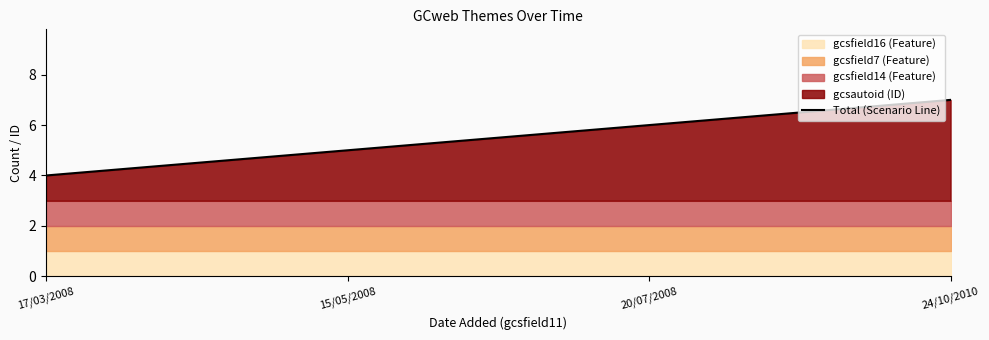

At which label does the data first exceed 6?

24/10/2010